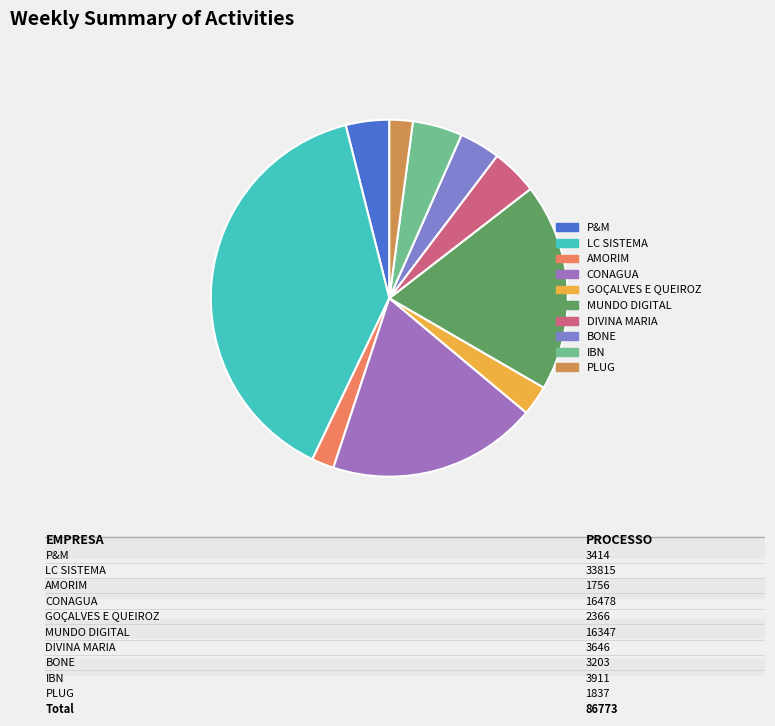

Count the number of slices in the pie.

10